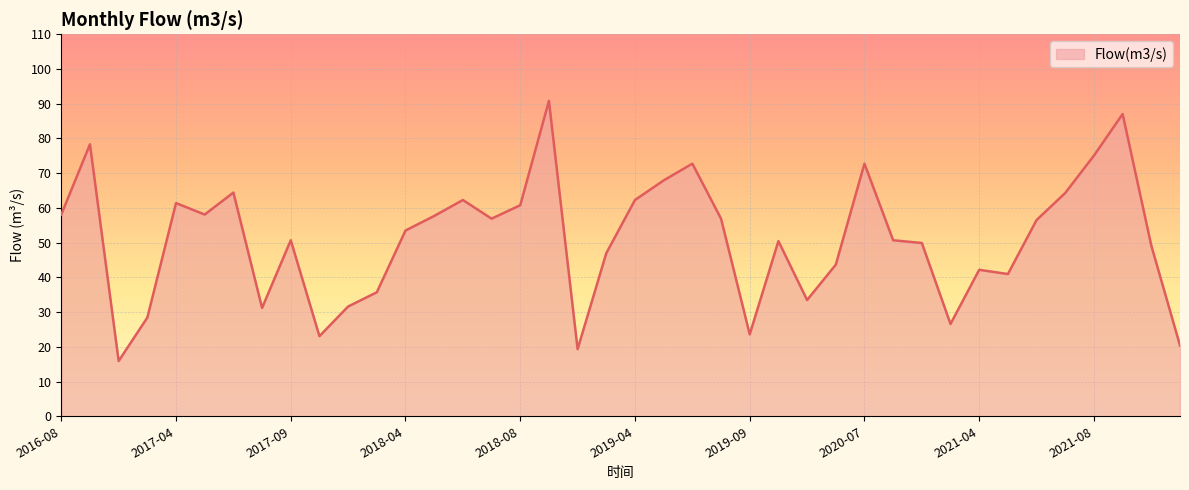

What is the smallest value displayed?

15.9